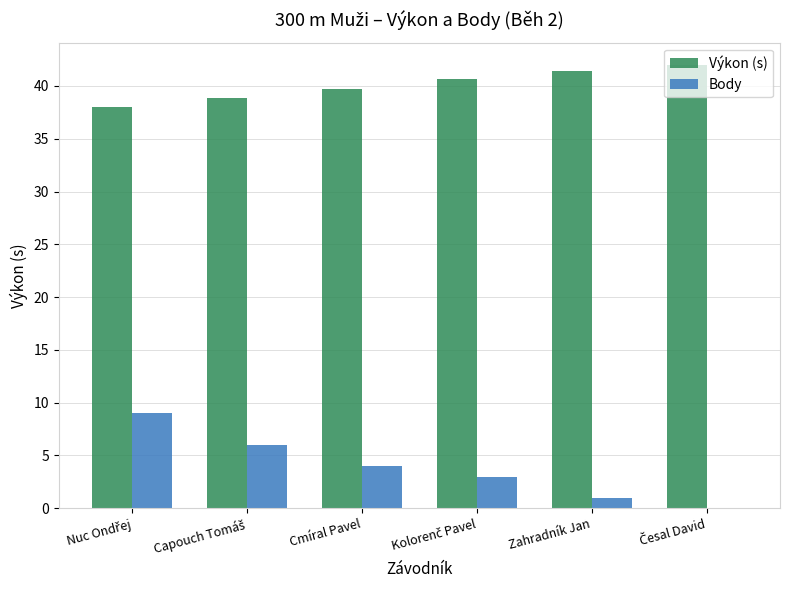

What is the maximum value for Výkon (s)?

42.0